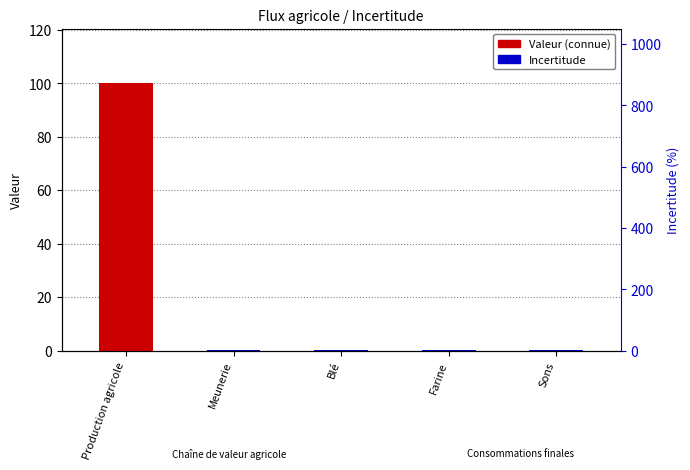

At Farine, list the series in order from smallest to largest.

Valeur (connue), Incertitude